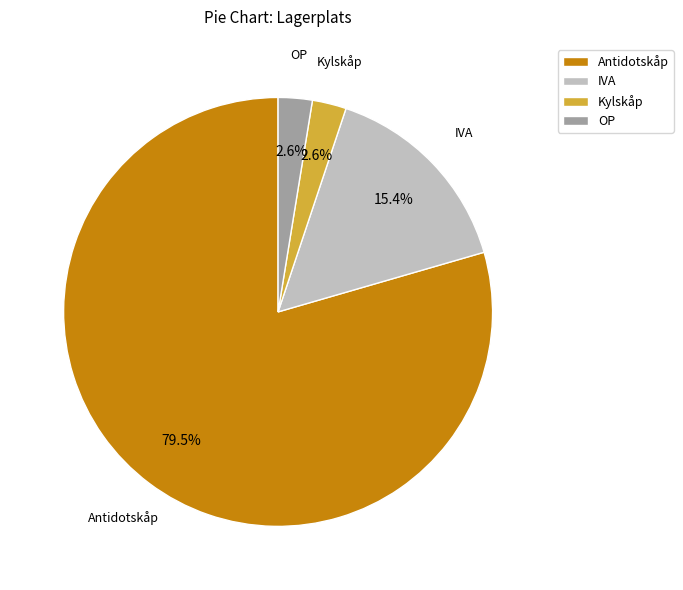

Which category accounts for the majority?

Antidotskåp